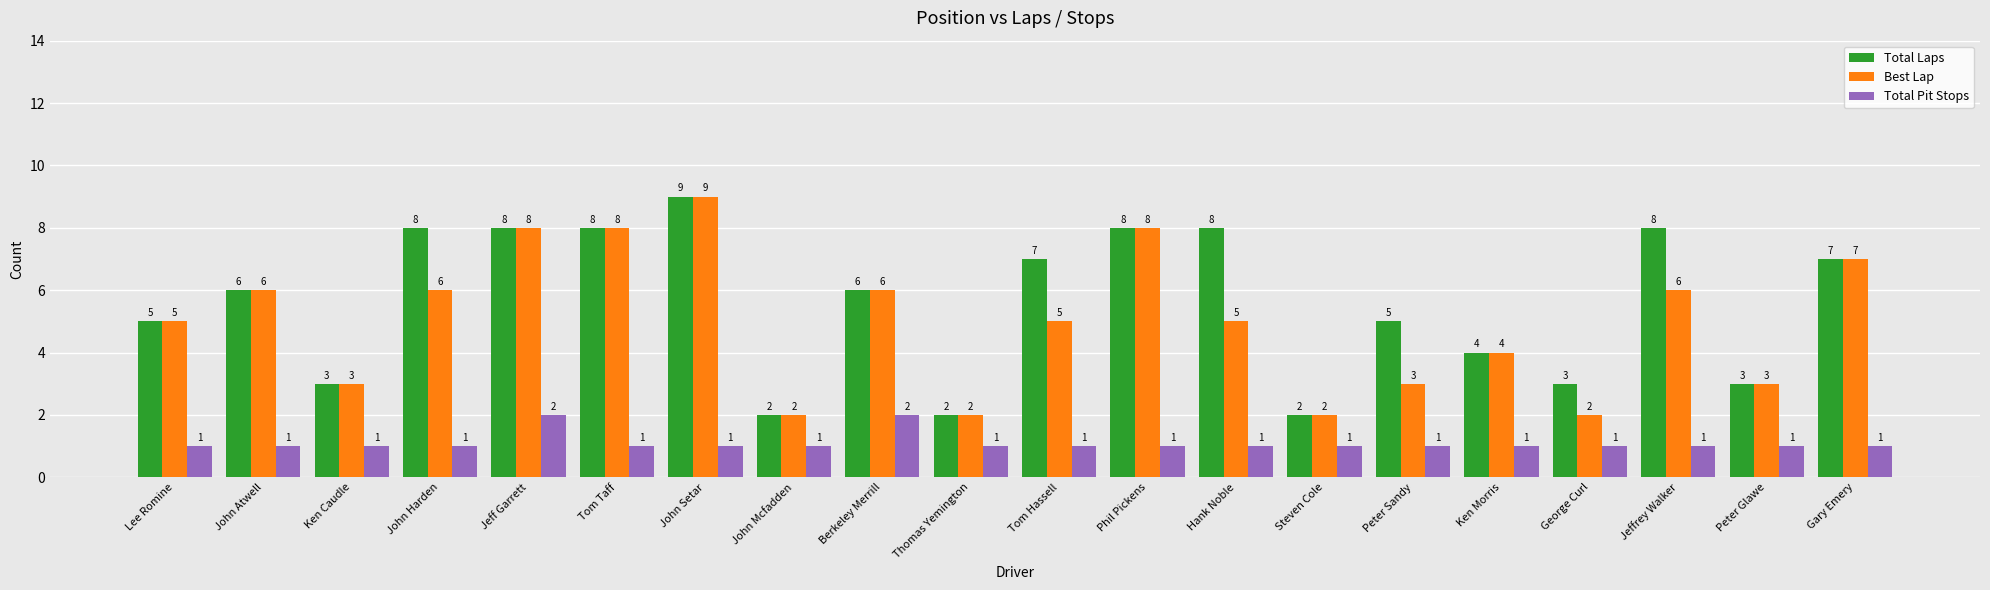

Does the chart contain any negative values?

No